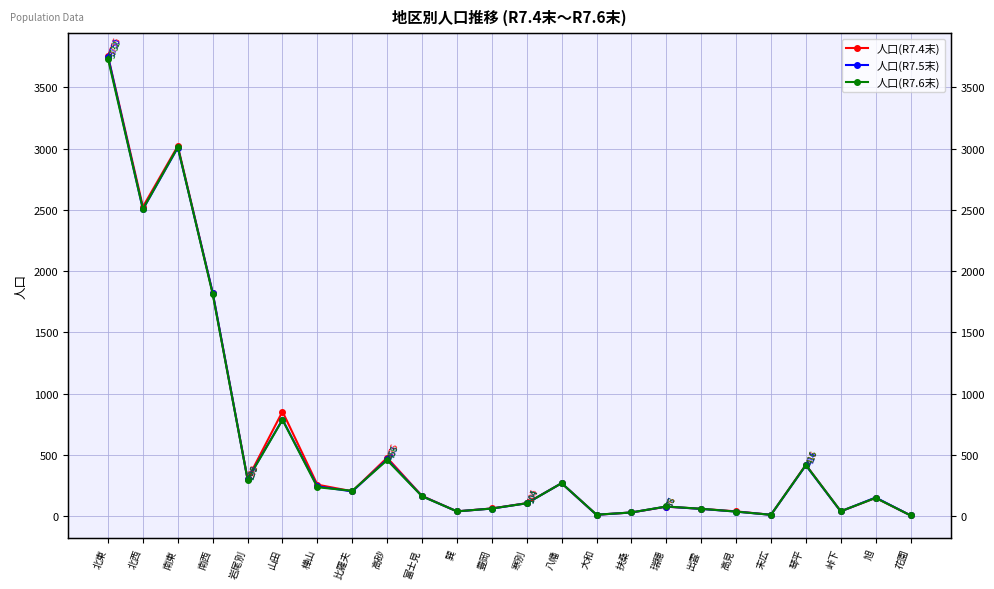

Reading left to right, what are all the values shown in this chart?

人口(R7.4末): 3755	2525	3021	1821	302	853	256	202	476	164	38	62	105	268	10	29	76	59	38	10	418	38	148	5
人口(R7.5末): 3750	2504	3008	1823	299	788	242	201	463	162	38	61	104	268	10	29	77	58	36	10	414	38	151	5
人口(R7.6末): 3732	2506	3012	1812	298	785	235	206	456	161	38	61	104	268	11	29	78	59	36	10	416	39	148	5